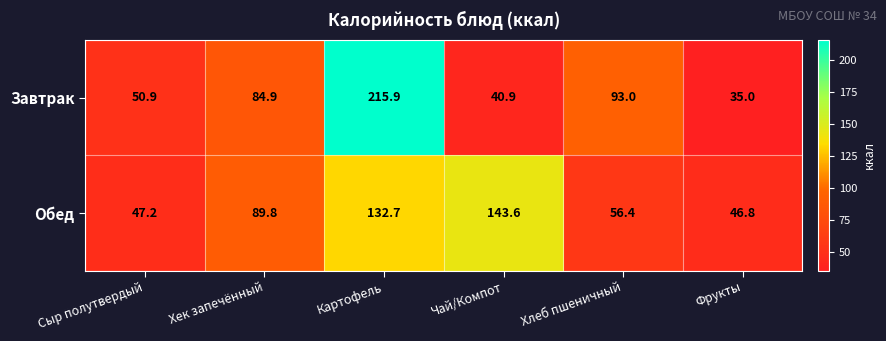

The Обед series shows 15.9 at Сыр полутвердый. True or false?

False